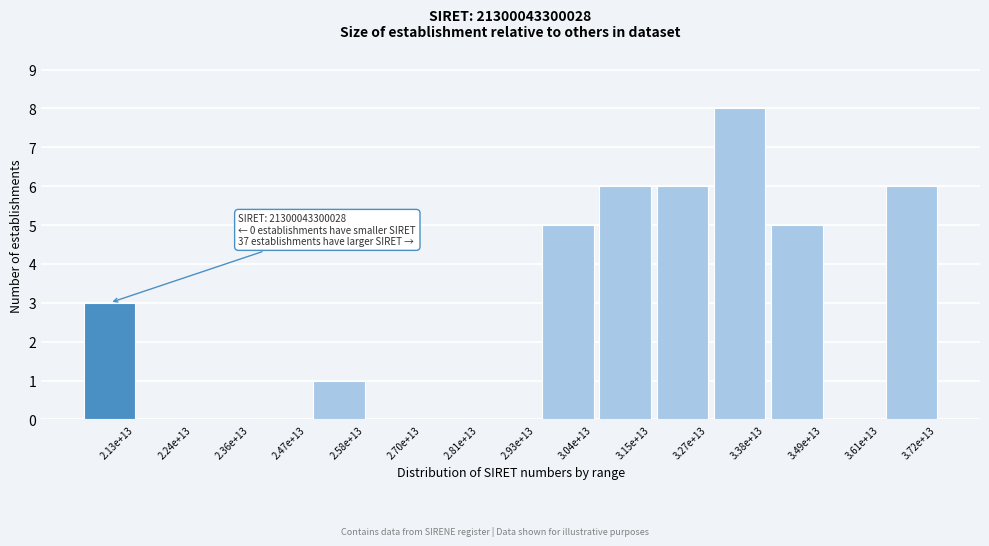

Reading right to left, transcribe all the data shown in this chart.

3.72e+13=6	3.61e+13=0	3.49e+13=5	3.38e+13=8	3.27e+13=6	3.15e+13=6	3.04e+13=5	2.93e+13=0	2.81e+13=0	2.70e+13=0	2.58e+13=1	2.47e+13=0	2.36e+13=0	2.24e+13=0	2.13e+13=3